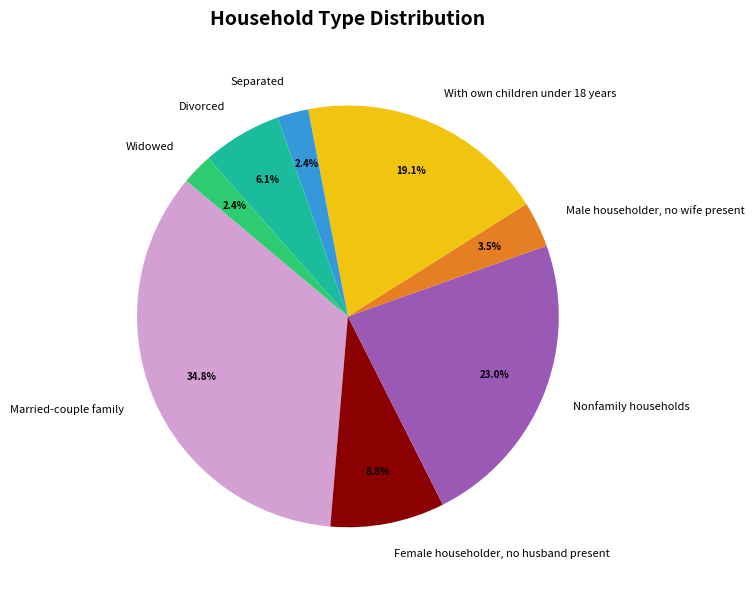

What is the ratio of the value at Female householder, no husband present to the value at With own children under 18 years?

0.5